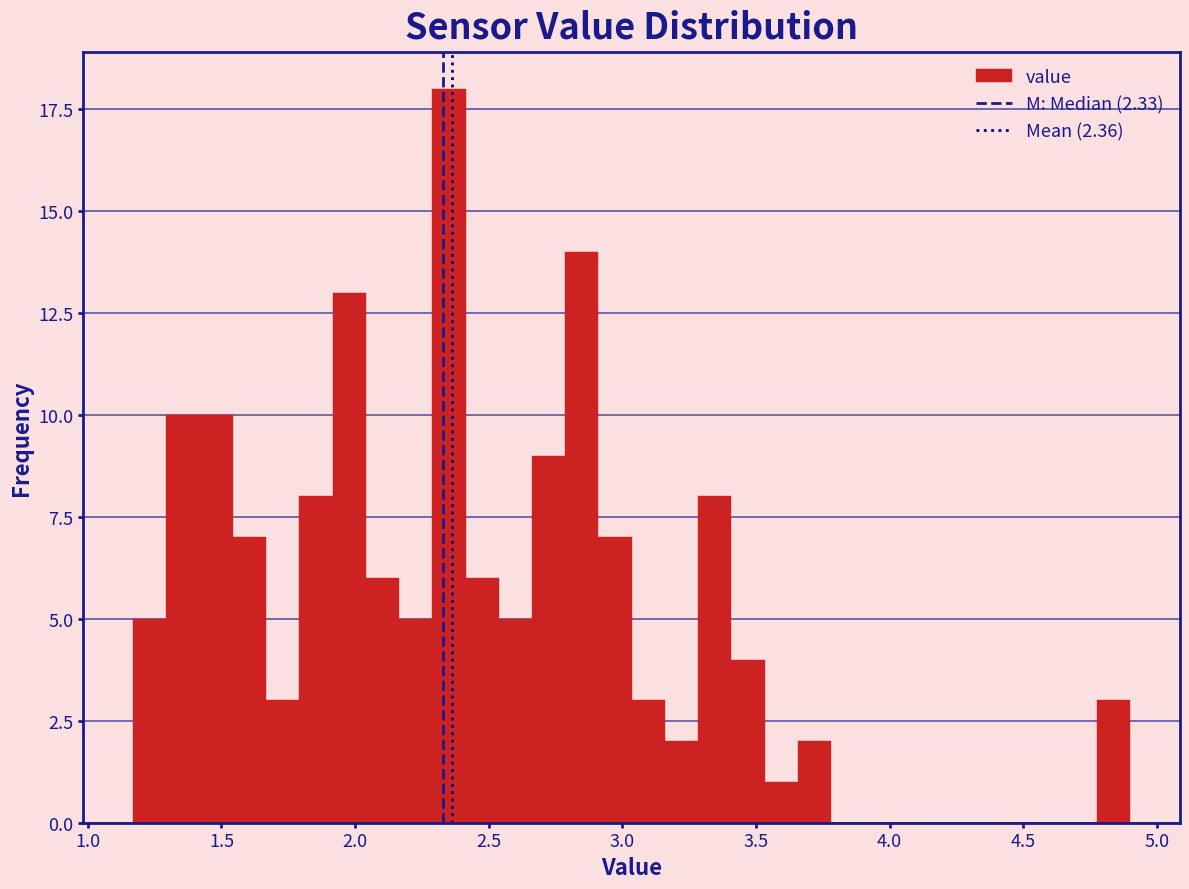

Around what value on the x-axis is the tallest bar? Give the approximate position of its centre, as read against the axis.

2.35